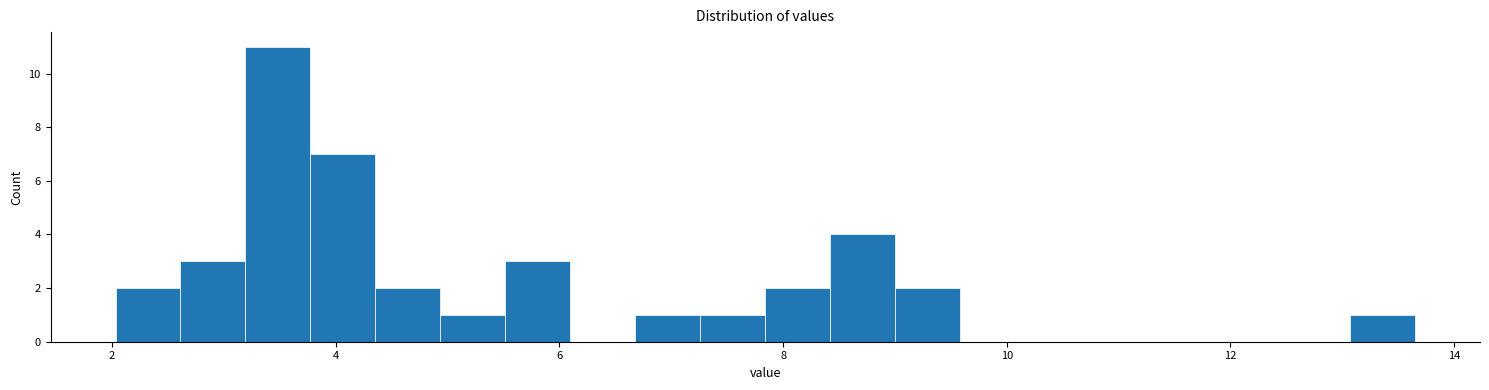

Around what value on the x-axis is the tallest bar? Give the approximate position of its centre, as read against the axis.

3.4